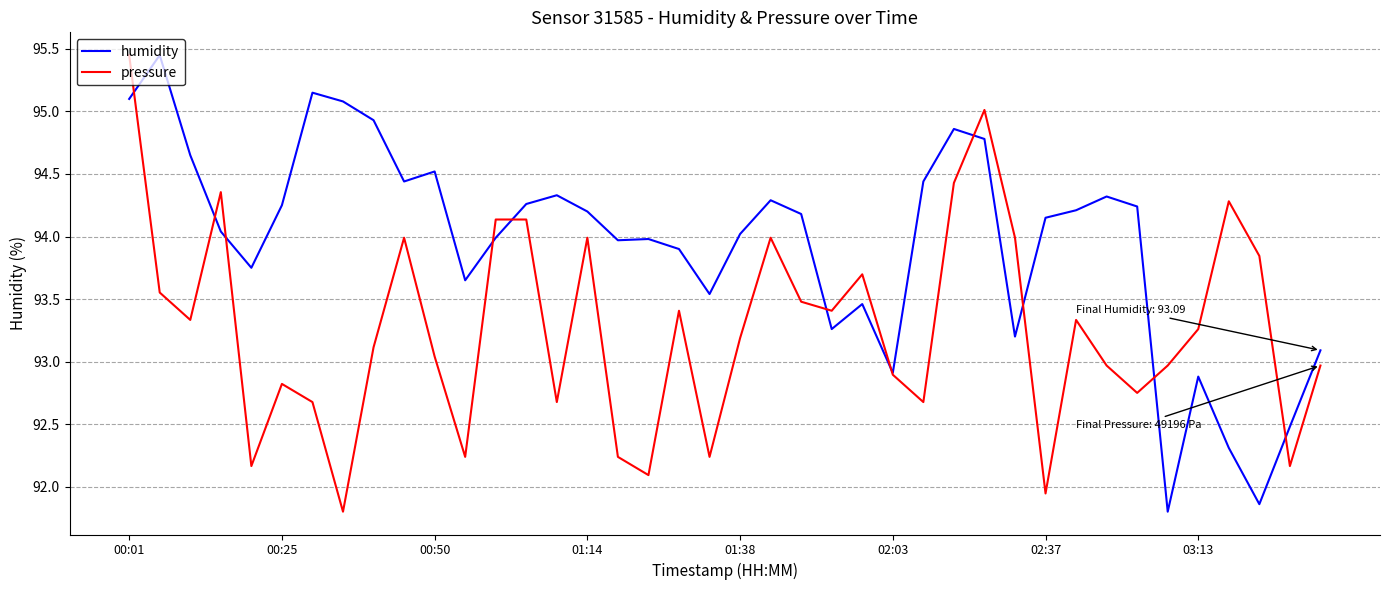

What is the lowest value of the humidity series?

91.8